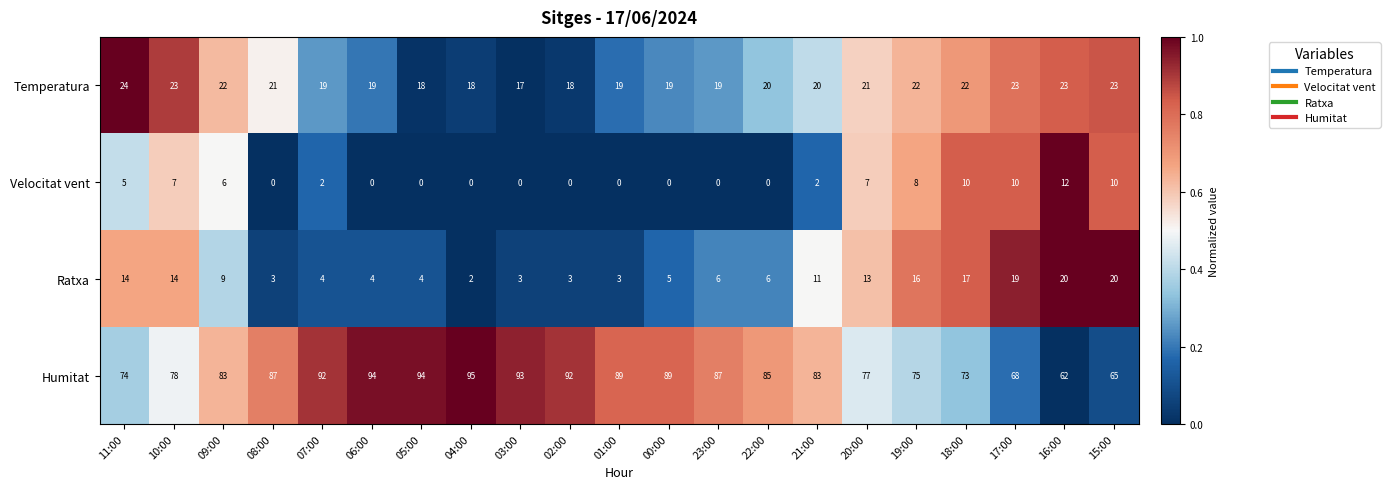

How many data points in Temperatura are less than 20?

9